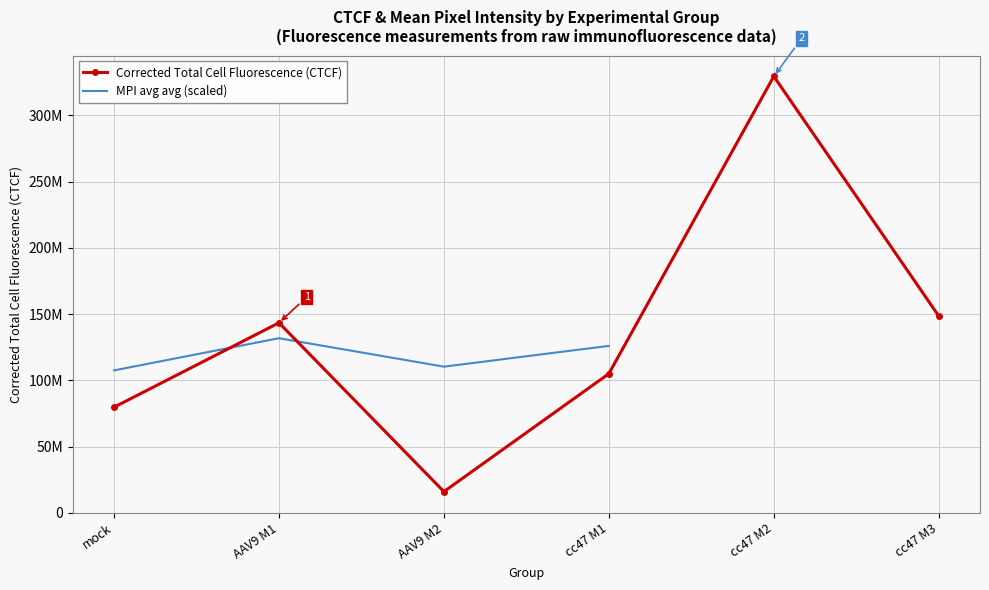

Is this an area chart (filled region under the line)?

No